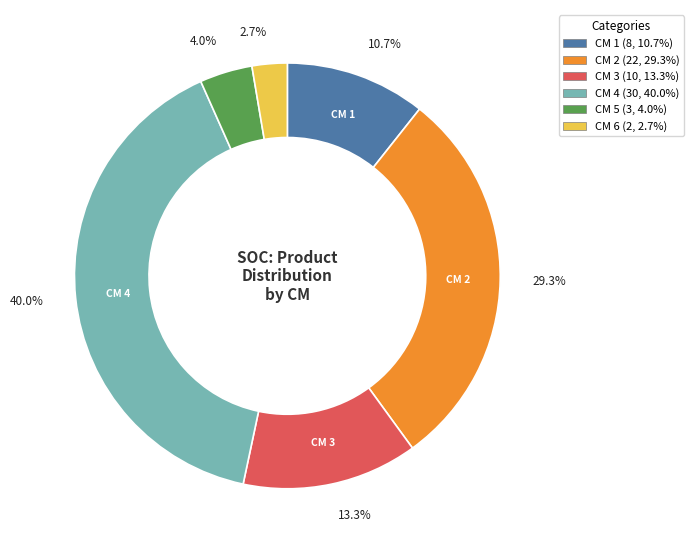

To the nearest percent, what is the average slice percentage?

17%